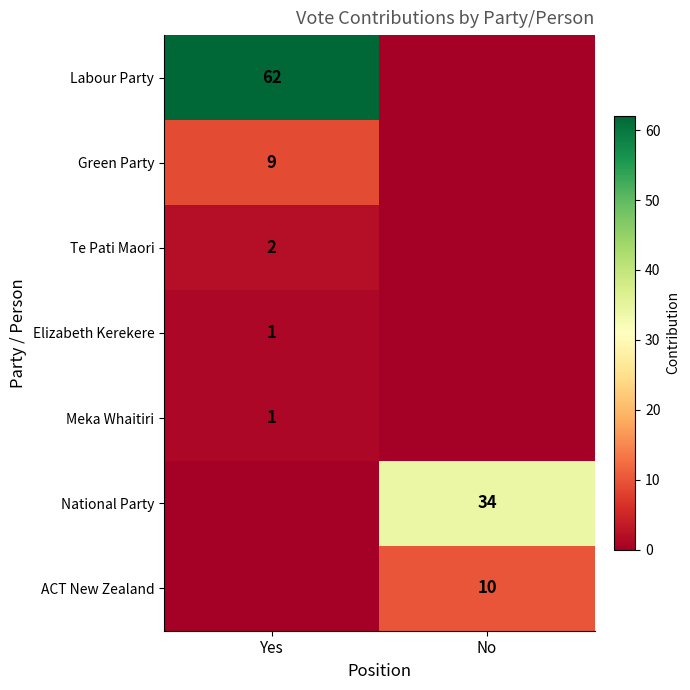

The Green Party series shows 13 at Yes. True or false?

False